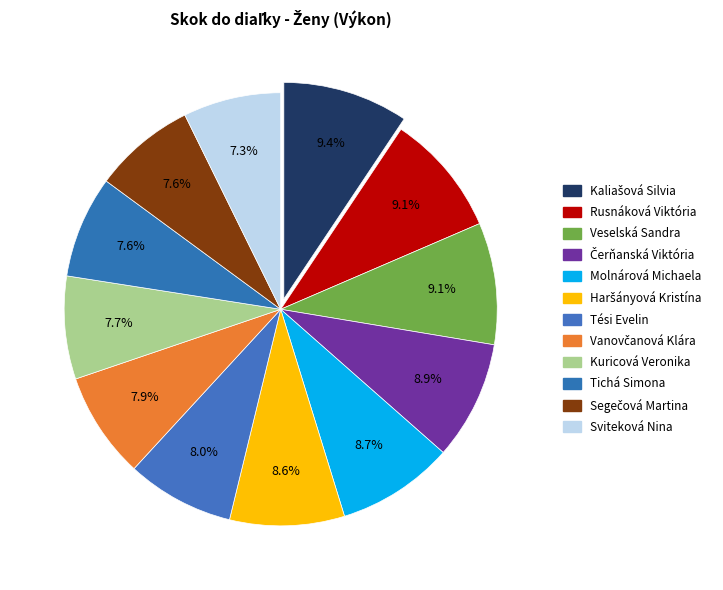

Which has a higher value, Čerňanská Viktória or Kaliašová Silvia?

Kaliašová Silvia